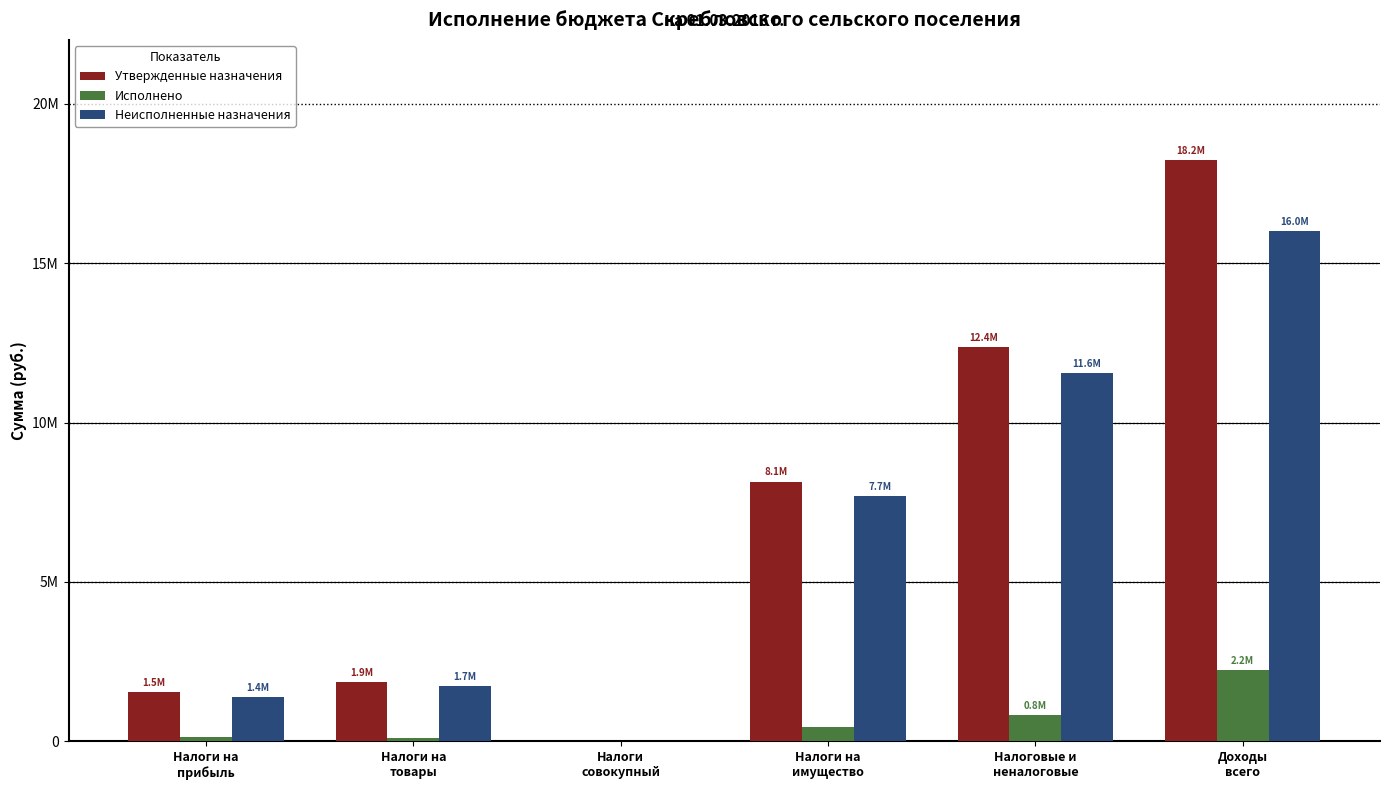

Reading left to right, extract all data points from this chart.

Утвержденные назначения: Налоги на
прибыль=1536200.0	Налоги на
товары=1855900.0	Налоги
совокупный=5500.0	Налоги на
имущество=8145000.0	Налоговые и
неналоговые=12372600.0	Доходы
всего=18237370.0
Исполнено: Налоги на
прибыль=152887.1	Налоги на
товары=110270.3	Налоги
совокупный=1110.5	Налоги на
имущество=449440.2	Налоговые и
неналоговые=820252.4	Доходы
всего=2228137.4
Неисполненные назначения: Налоги на
прибыль=1383312.9	Налоги на
товары=1745629.7	Налоги
совокупный=4389.5	Налоги на
имущество=7695559.8	Налоговые и
неналоговые=11552347.6	Доходы
всего=16009232.6